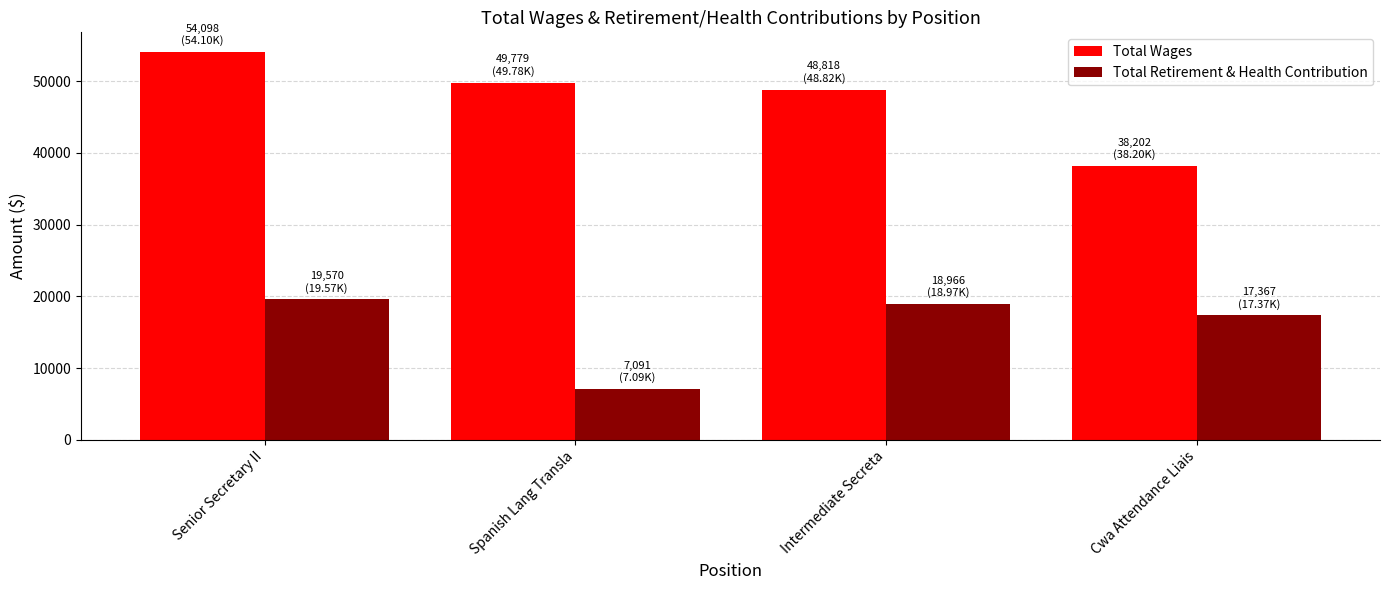

Which label corresponds to the largest value in the chart?

Senior Secretary II